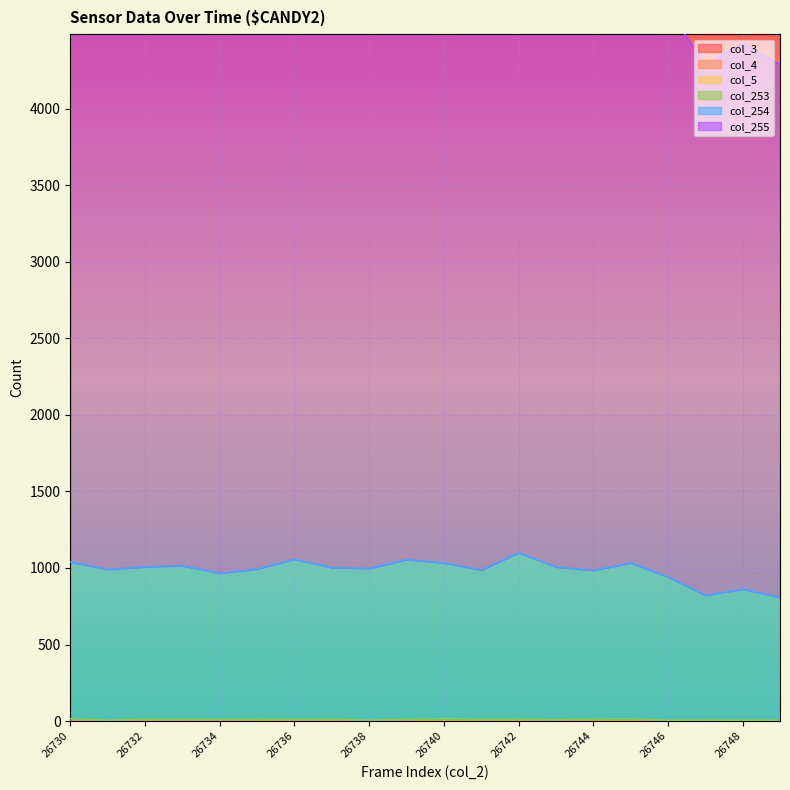

Reading left to right, extract all data points from this chart.

col_253: 26730=16	26731=7	26732=13	26733=12	26734=11	26735=14	26736=12	26737=13	26738=7	26739=12	26740=17	26741=13	26742=14	26743=10	26744=14	26745=16	26746=6	26747=7	26748=6	26749=7
col_254: 26730=1039	26731=991	26732=1008	26733=1015	26734=966	26735=994	26736=1057	26737=1003	26738=997	26739=1055	26740=1034	26741=987	26742=1100	26743=1007	26744=985	26745=1033	26746=941	26747=822	26748=862	26749=808
col_255: 26730=4940	26731=4603	26732=4802	26733=4714	26734=4641	26735=4717	26736=4830	26737=4730	26738=4745	26739=4814	26740=4886	26741=4630	26742=4919	26743=4807	26744=4660	26745=4885	26746=4648	26747=4288	26748=4426	26749=4287